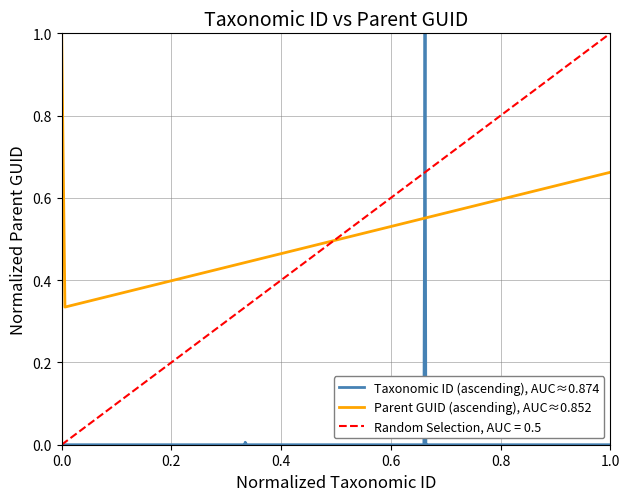

Does the chart have visible grid lines?

Yes